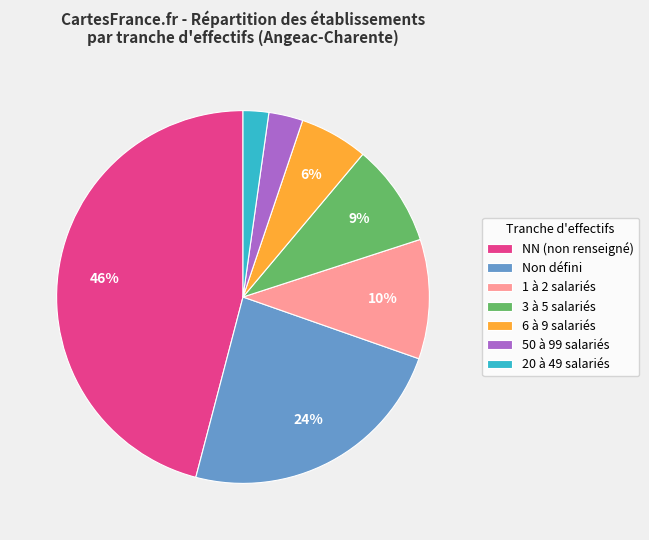

Which slice is the smallest?

20 à 49 salariés